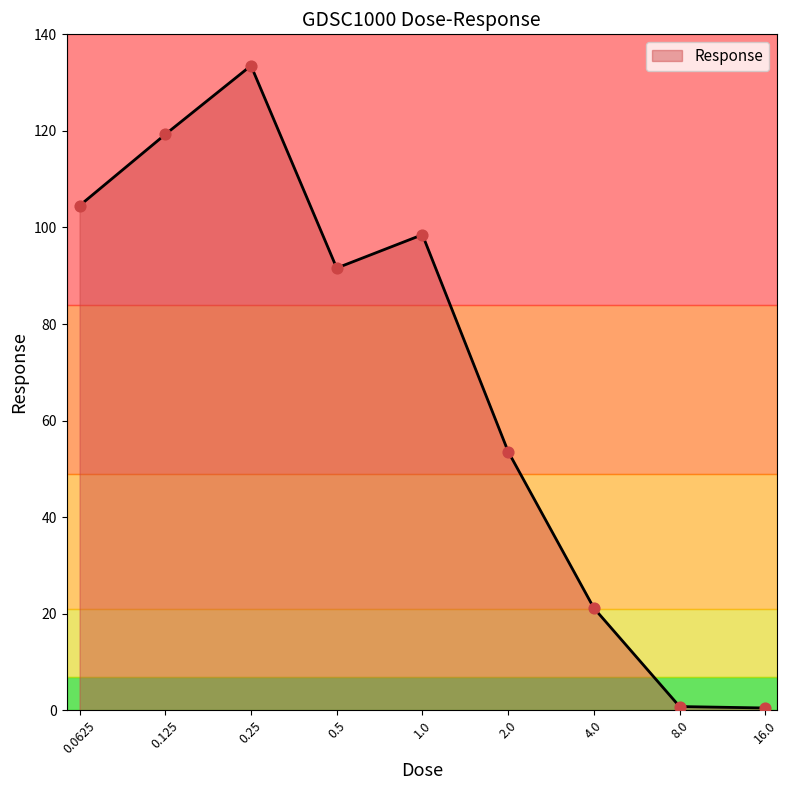

What is the difference between the maximum and minimum values?

133.0